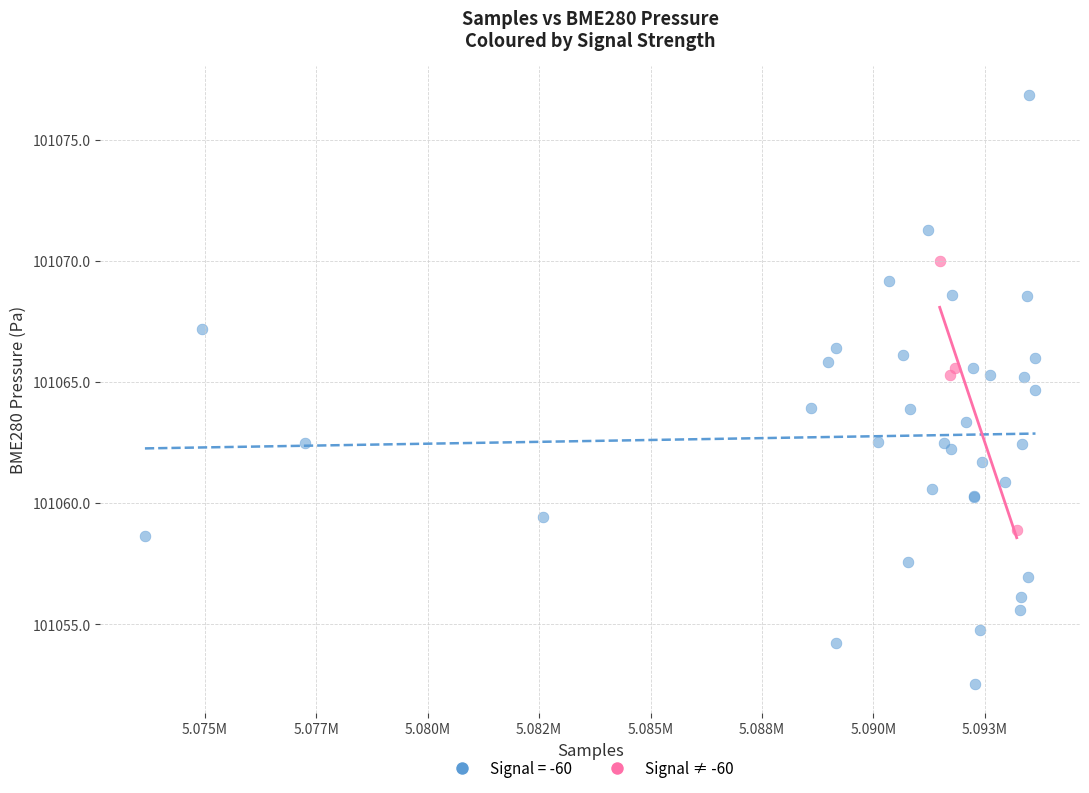

Which series reaches the maximum Y coordinate?

Signal = -60